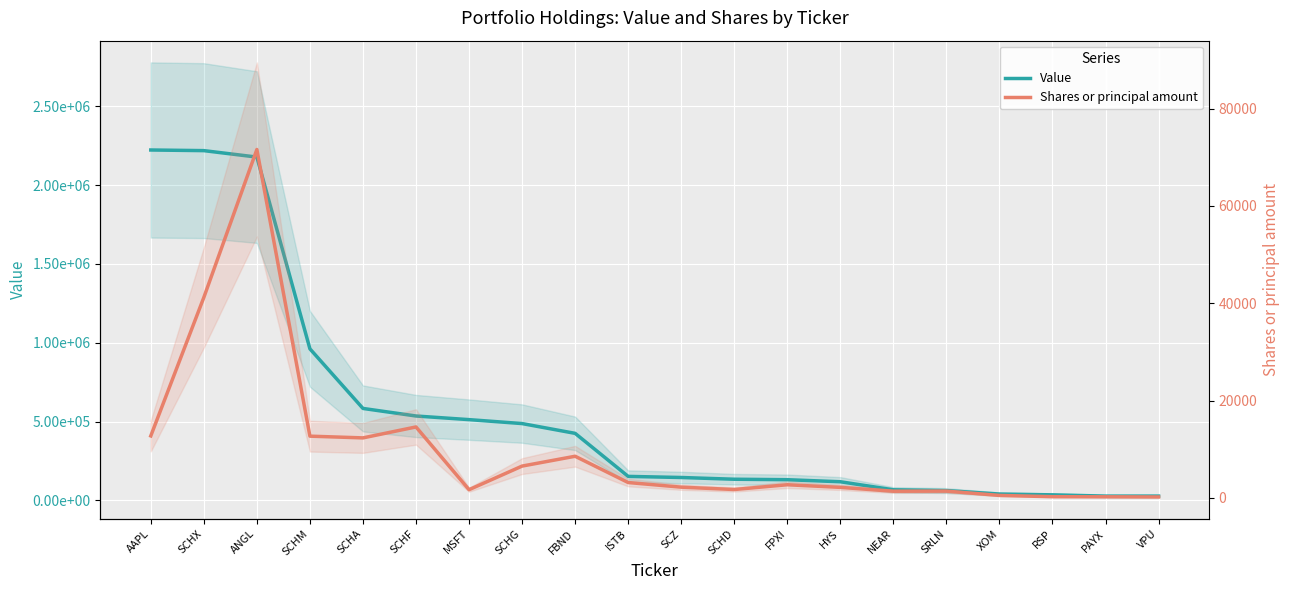

Reading right to left, extract all data points from this chart.

Value: VPU=27000	PAYX=27000	RSP=35000	XOM=40000	SRLN=62000	NEAR=67000	HYS=118000	FPXI=131000	SCHD=134000	SCZ=145000	ISTB=152000	FBND=425000	SCHG=487000	MSFT=512000	SCHF=535000	SCHA=583000	SCHM=961000	ANGL=2177000	SCHX=2218000	AAPL=2222000
Shares or principal amount: VPU=164	PAYX=197	RSP=219	XOM=482	SRLN=1368	NEAR=1344	HYS=2138	FPXI=2677	SCHD=1697	SCZ=2181	ISTB=3133	FBND=8538	SCHG=6515	MSFT=1660	SCHF=14564	SCHA=12312	SCHM=12669	ANGL=71622	SCHX=41197	AAPL=12722